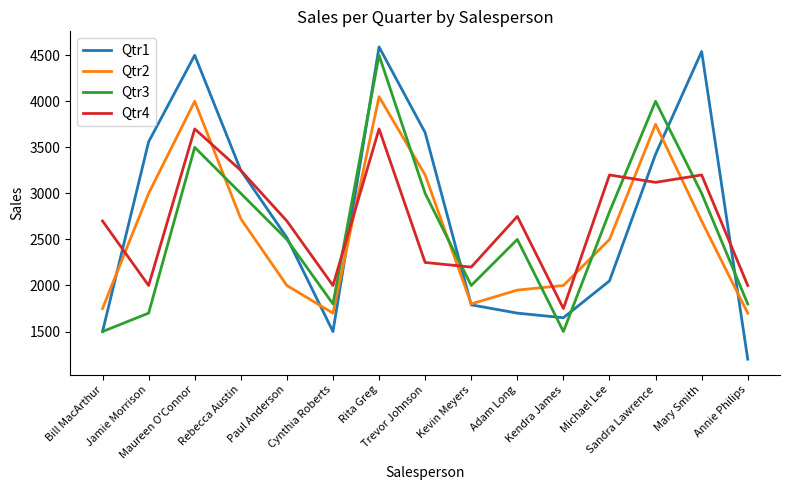

Between which two adjacent categories do Qtr2 and Qtr1 first intersect?

Bill MacArthur and Jamie Morrison